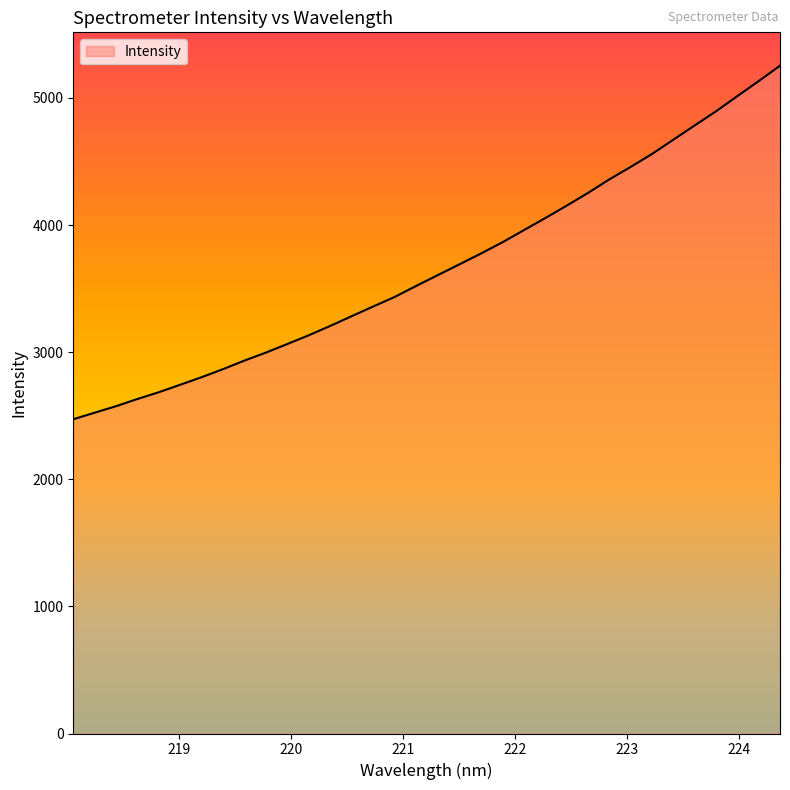

What is the difference between the maximum and minimum values?

2781.3